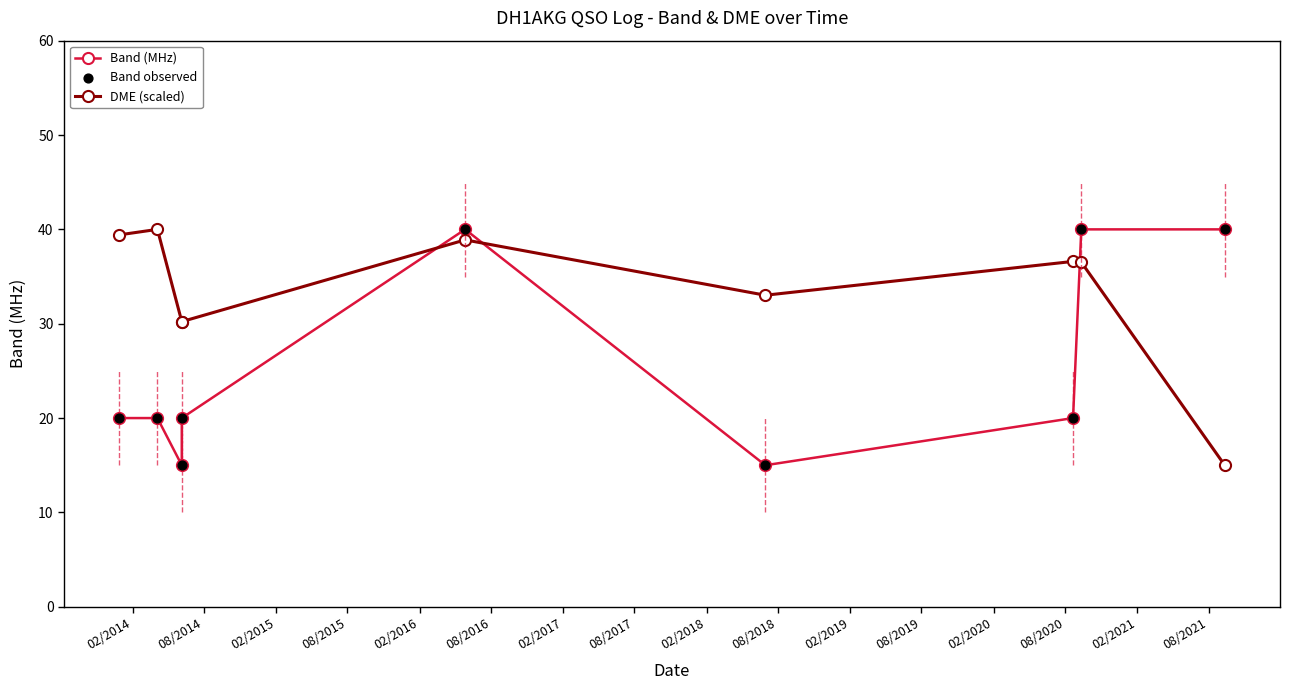

Which series has the widest spread of Y values?

Band (MHz)